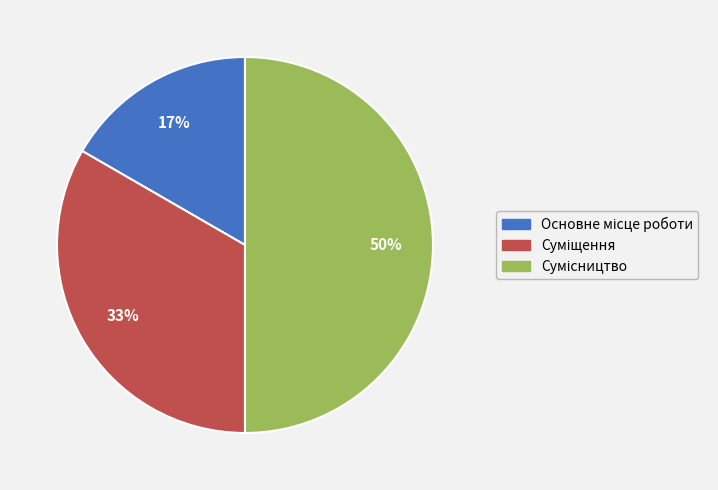

To the nearest percent, what is the average slice percentage?

33%